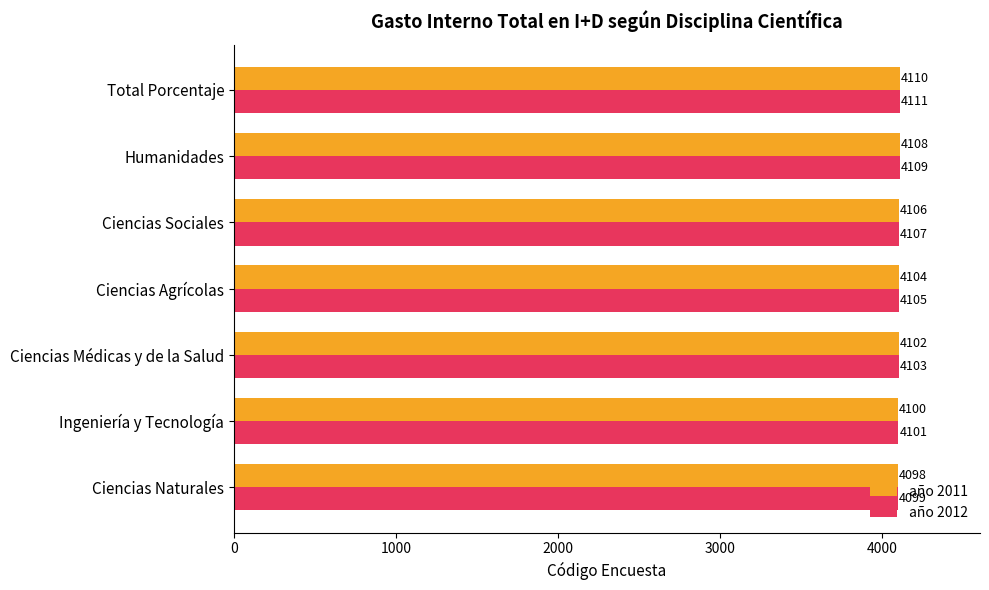

At which label does año 2011 reach its peak?

Total Porcentaje